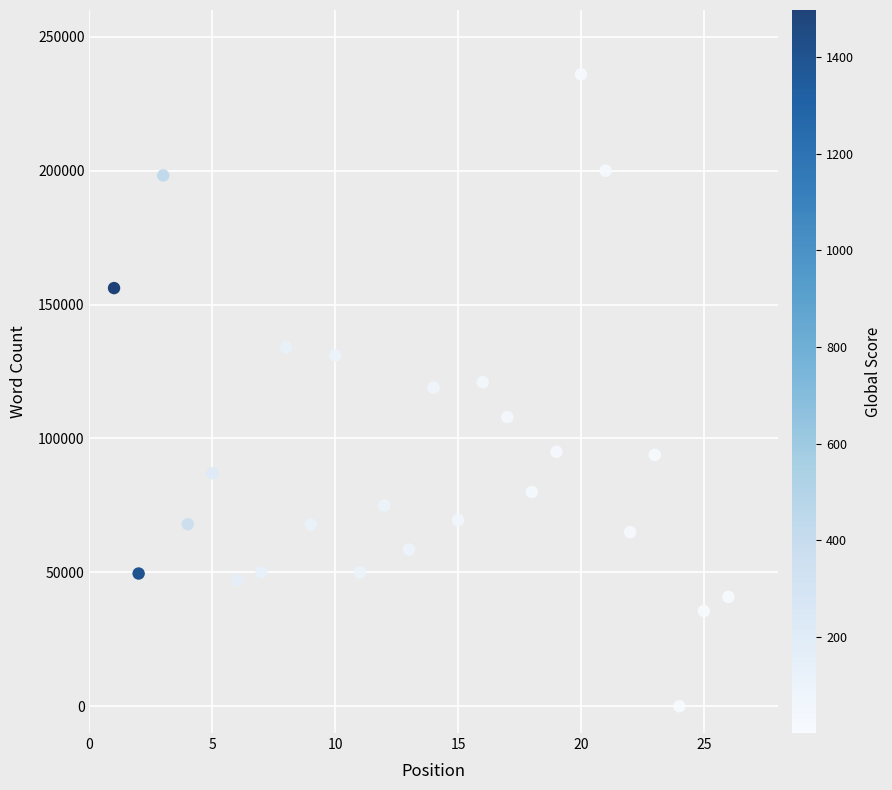

What is the range of Y values (max minus min)?

236000